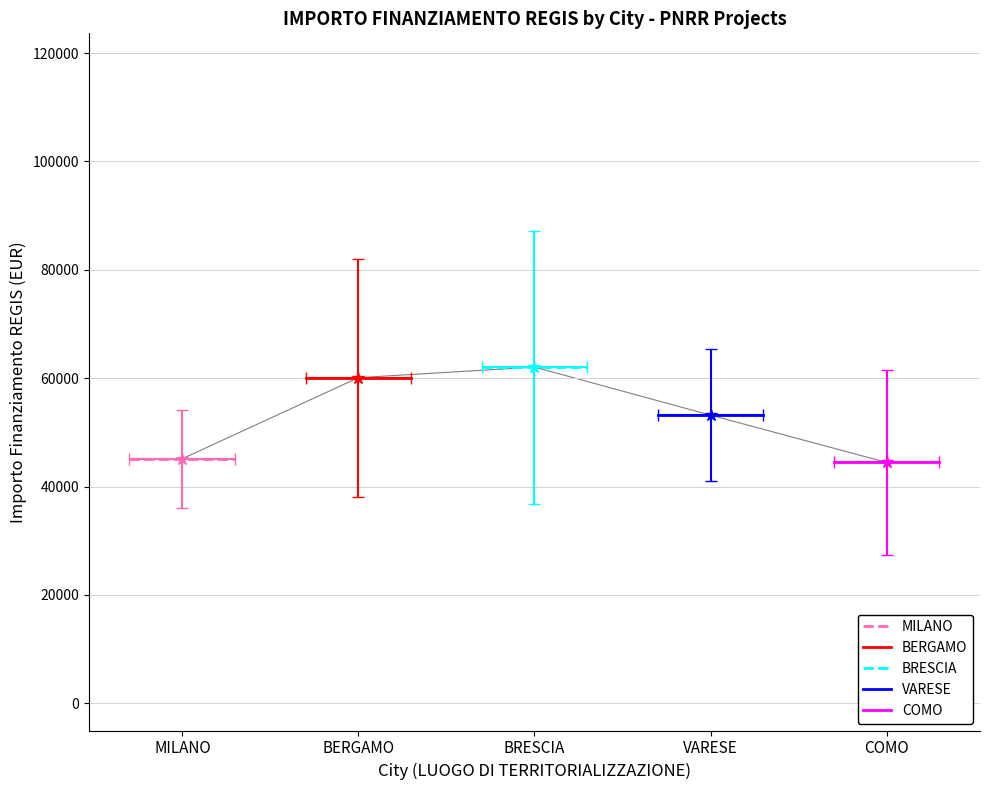

Reading left to right, transcribe all the data shown in this chart.

MILANO: 45134.3	45134.3
BERGAMO: 60098.6	60098.6
BRESCIA: 62045.7	62045.7
VARESE: 53178.4	53178.4
COMO: 44448.1	44448.1